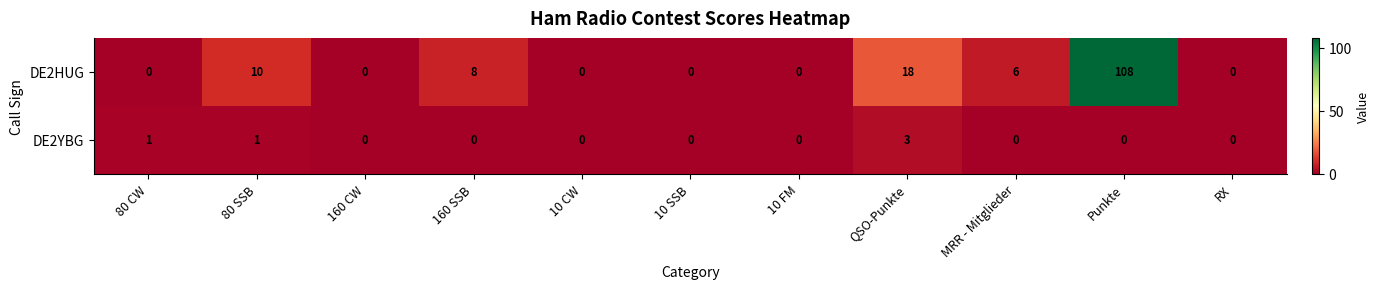

Reading left to right, transcribe all the data shown in this chart.

DE2HUG: 0	10	0	8	0	0	0	18	6	108	0
DE2YBG: 1	1	0	0	0	0	0	3	0	0	0